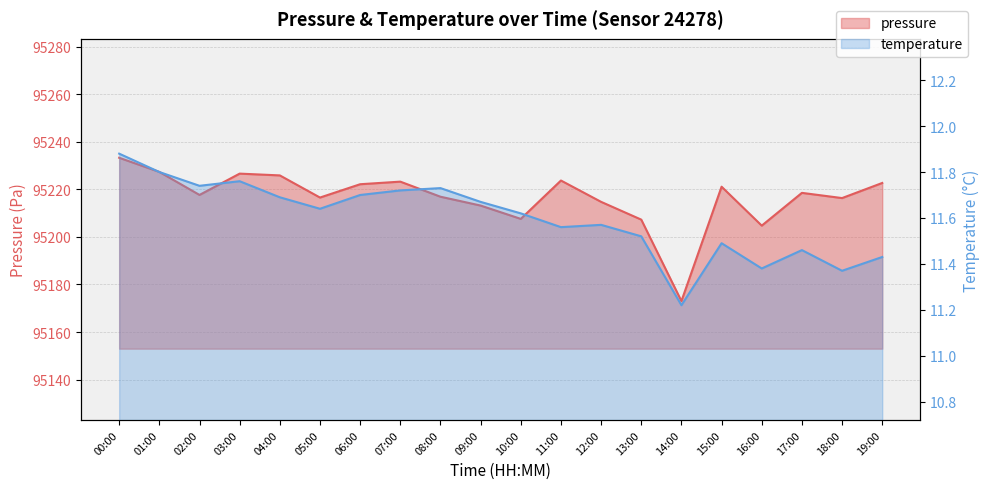

What is the sum of all pressure values?

1904332.0